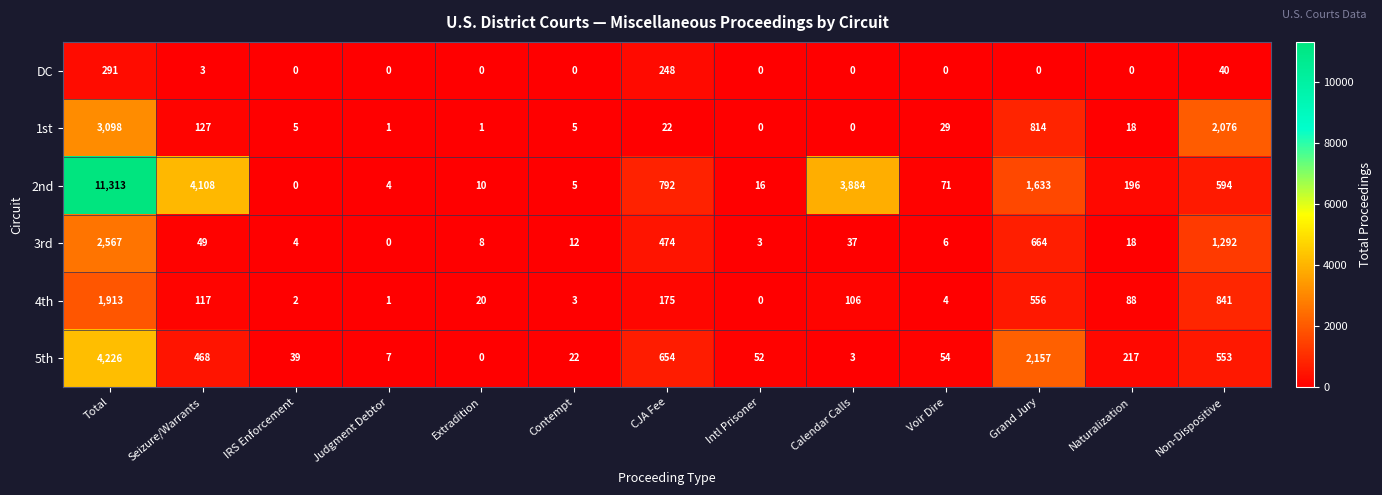

Between Extradition and Calendar Calls, which series saw the biggest shift?

2nd